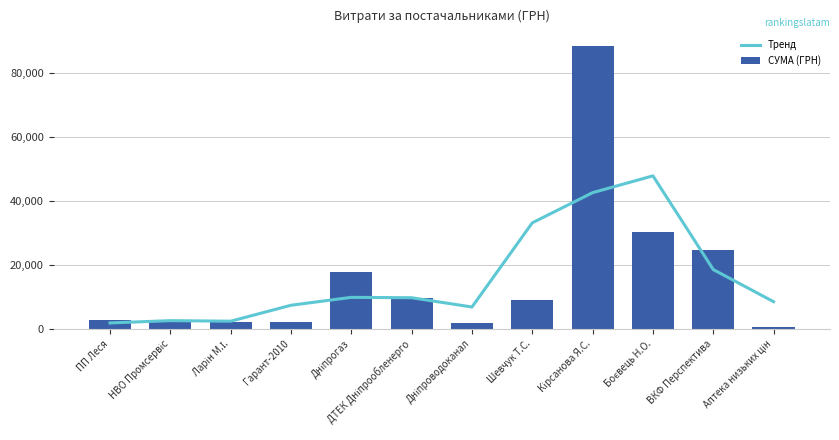

Is it true that СУМА (ГРН) equals 15250.7 at ДТЕК Дніпрообленерго?

False